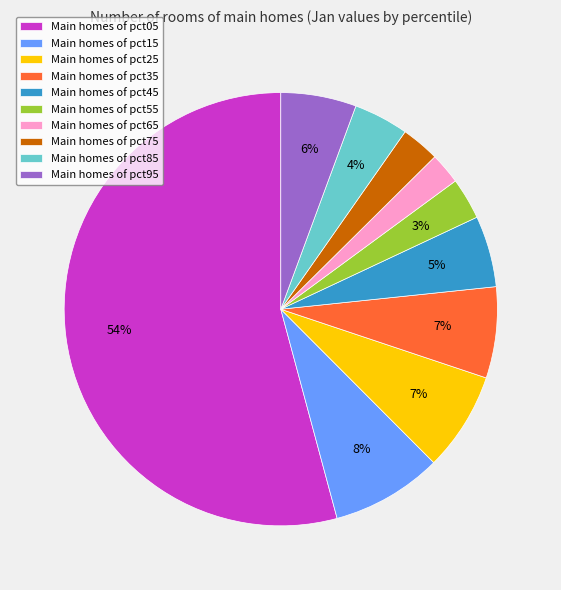

To the nearest percent, what is the average slice percentage?

10%